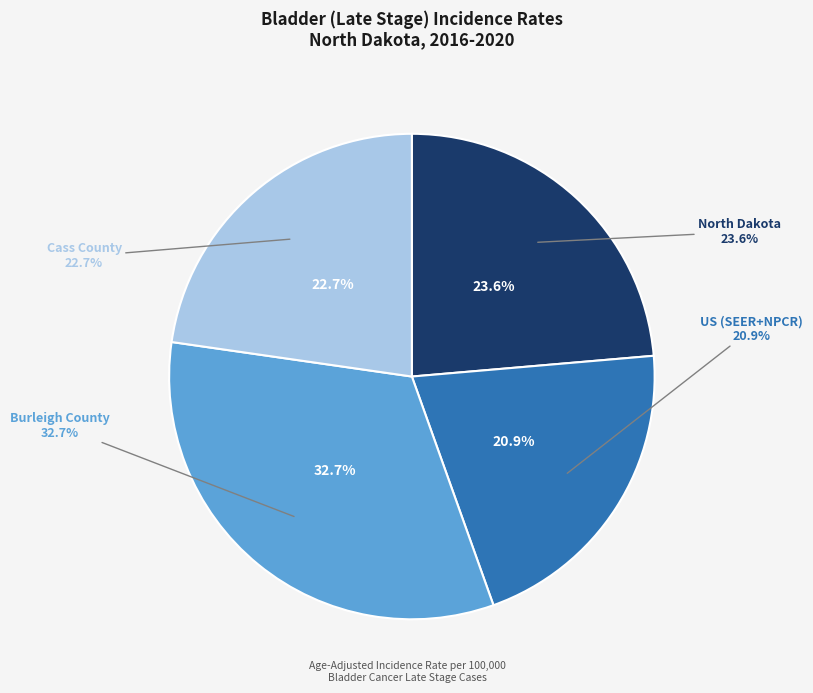

Which slice is the smallest?

US (SEER+NPCR)